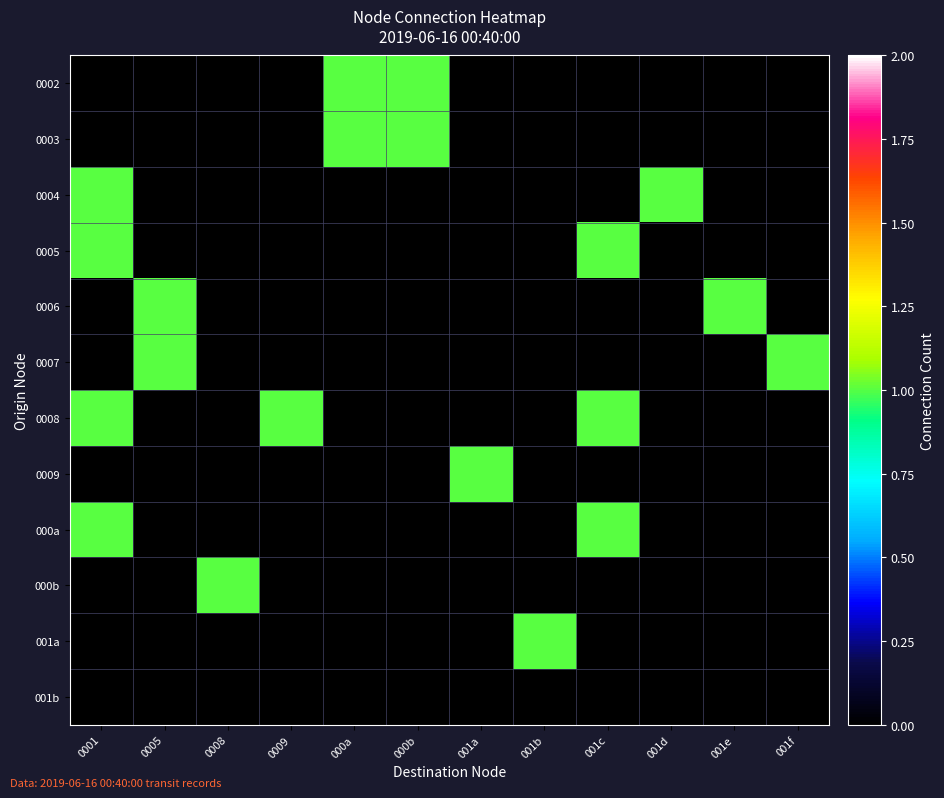

Which series has the largest total across all categories?

0008